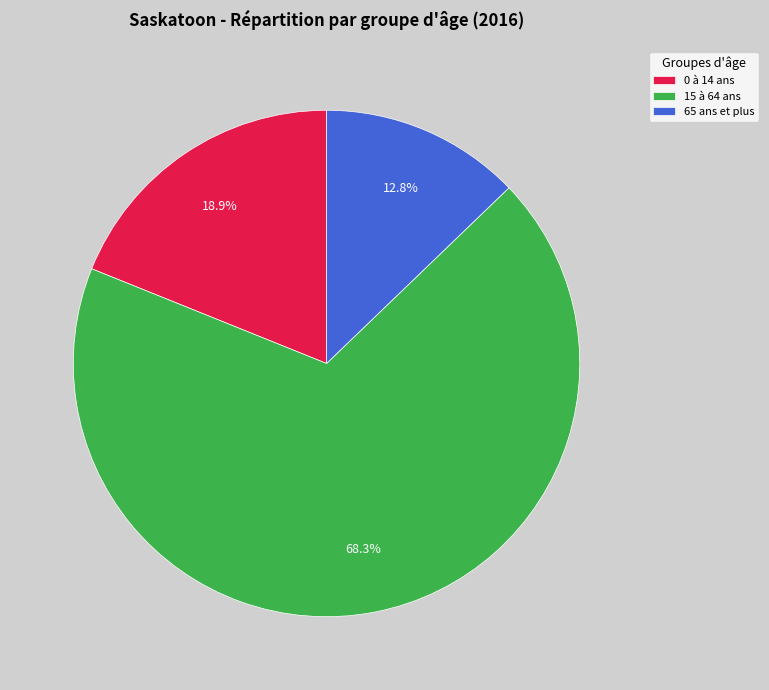

Which slice is the largest?

15 à 64 ans